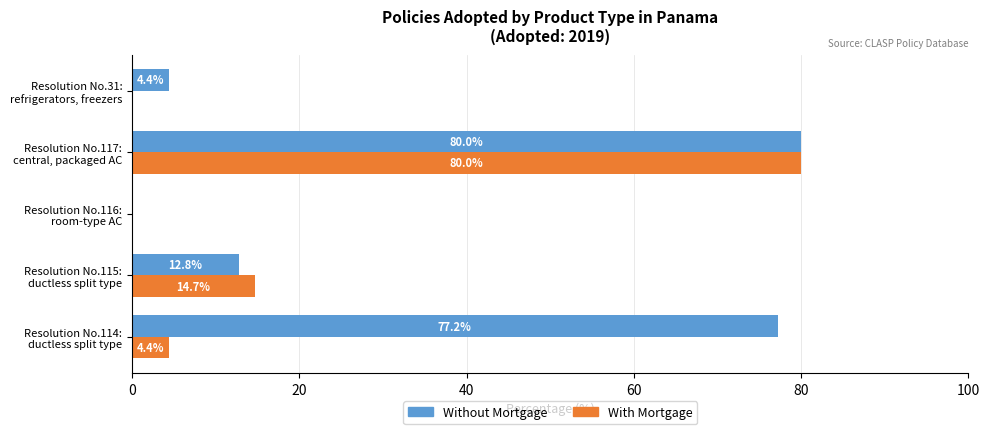

Which series has the largest total across all categories?

Without Mortgage